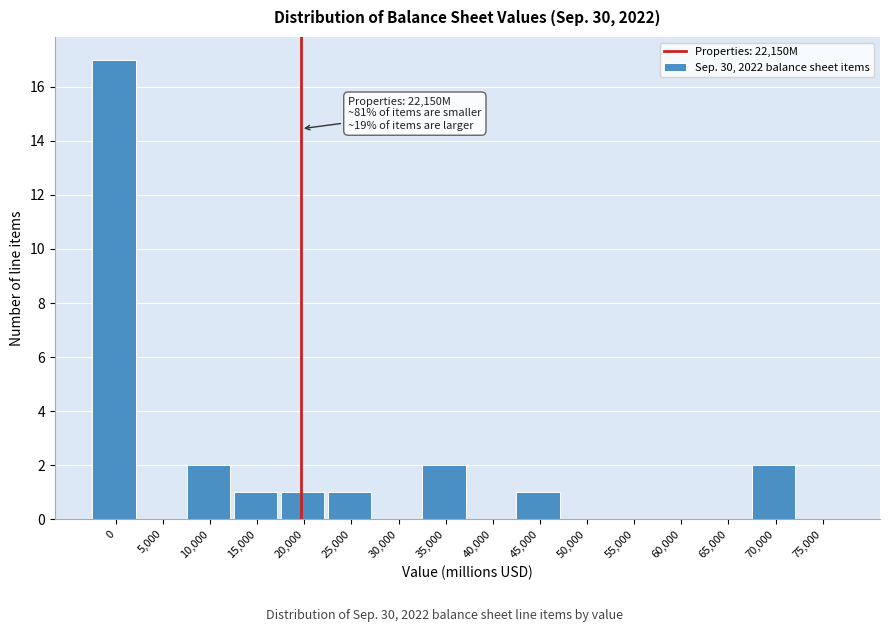

Reading left to right, list all the values displayed in this chart.

0=17	5,000=0	10,000=2	15,000=1	20,000=1	25,000=1	30,000=0	35,000=2	40,000=0	45,000=1	50,000=0	55,000=0	60,000=0	65,000=0	70,000=2	75,000=0